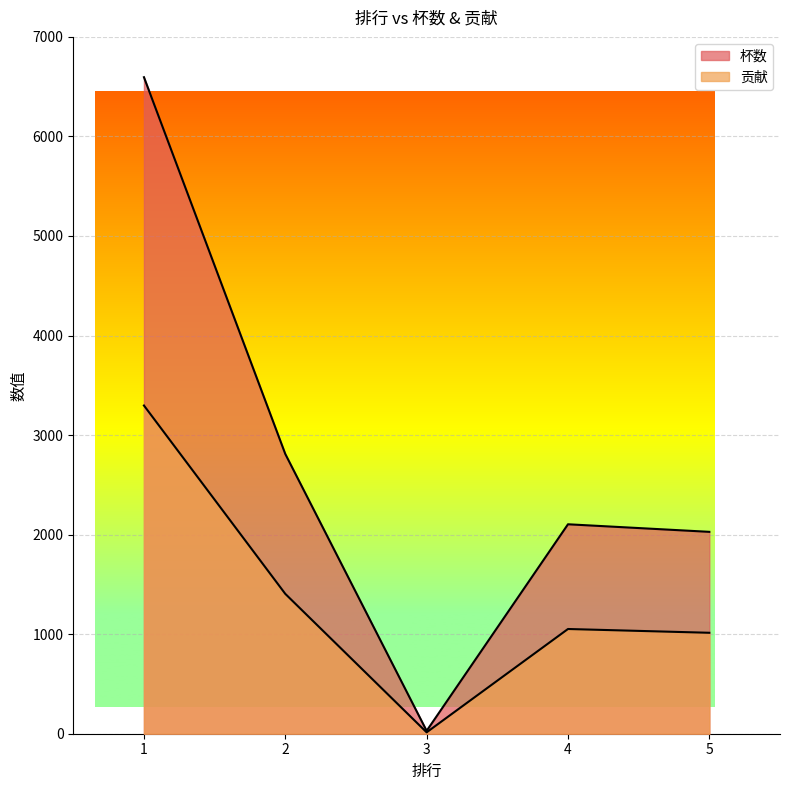

The value of 贡献 at 1 is 4818. True or false?

False